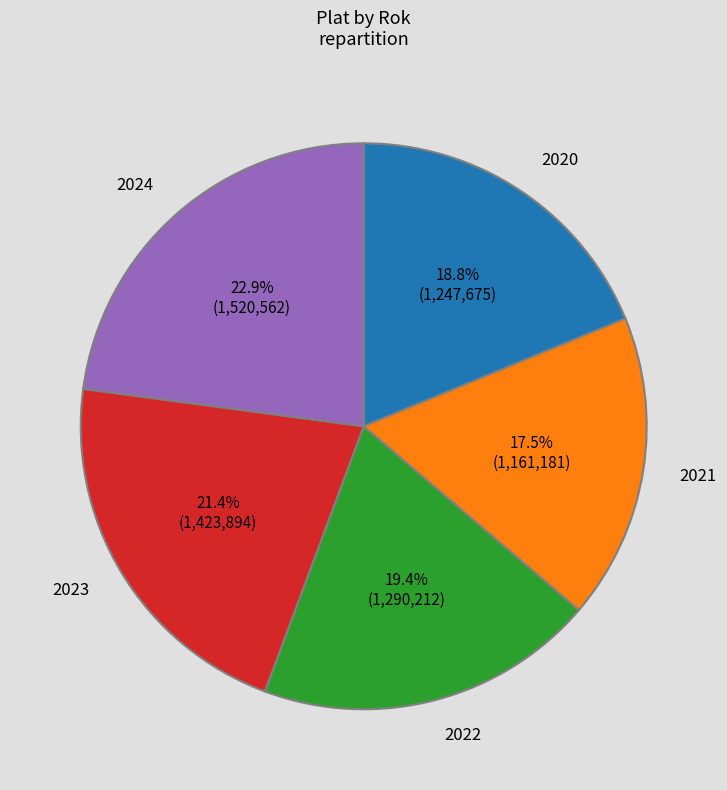

Is there any slice that represents more than half of the pie?

No